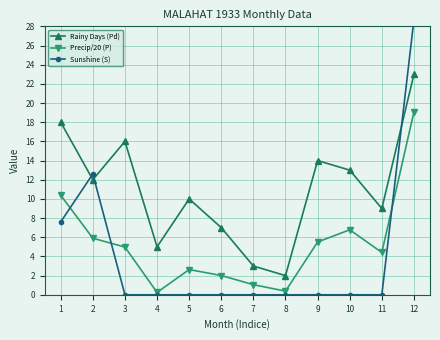

Which series ends up on top after the final intersection of Sunshine (S) and Rainy Days (Pd)?

Sunshine (S)